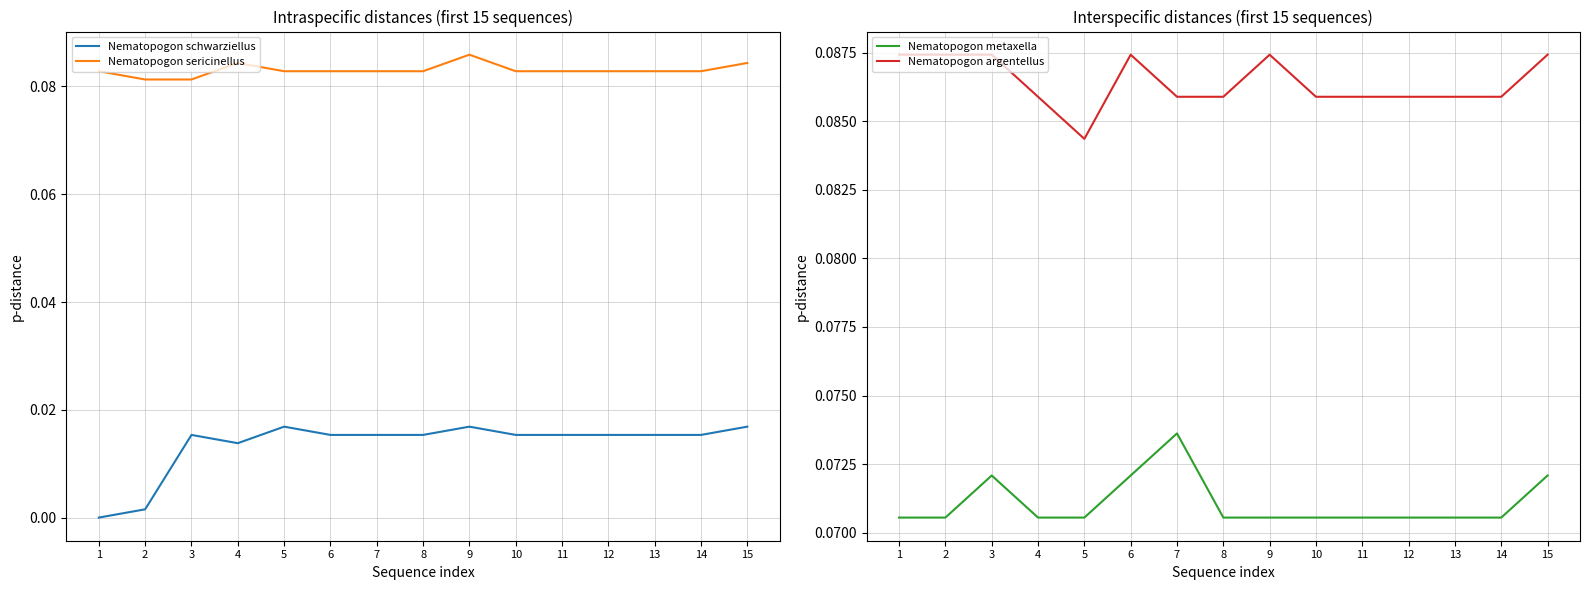

Is the value of Nematopogon metaxella at 1 greater than the value of Nematopogon argentellus at 13?

No